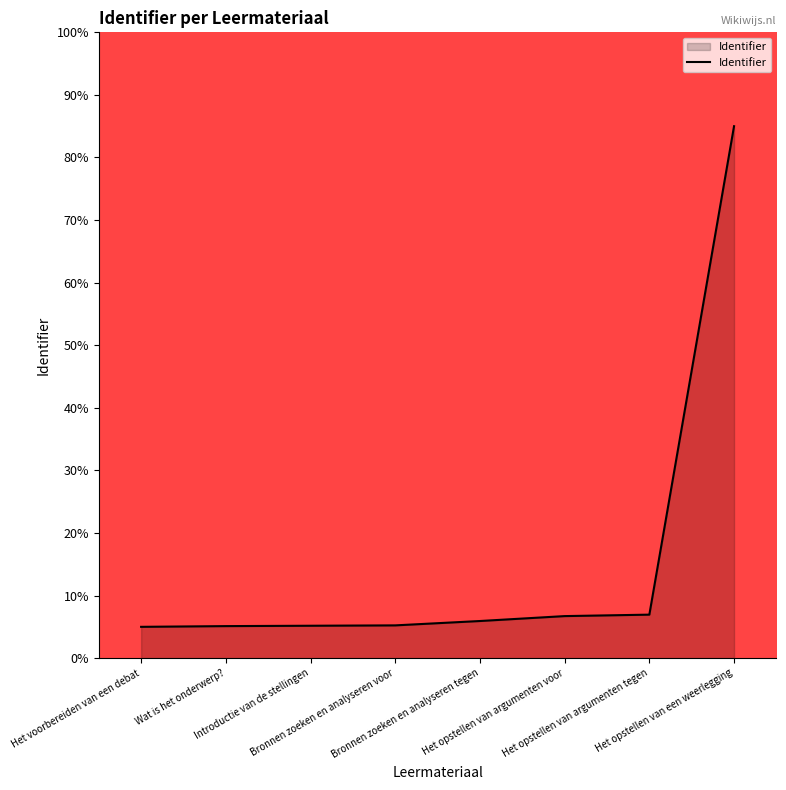

What is the difference between the values at Introductie van de stellingen and Het opstellen van een weerlegging?

79.8